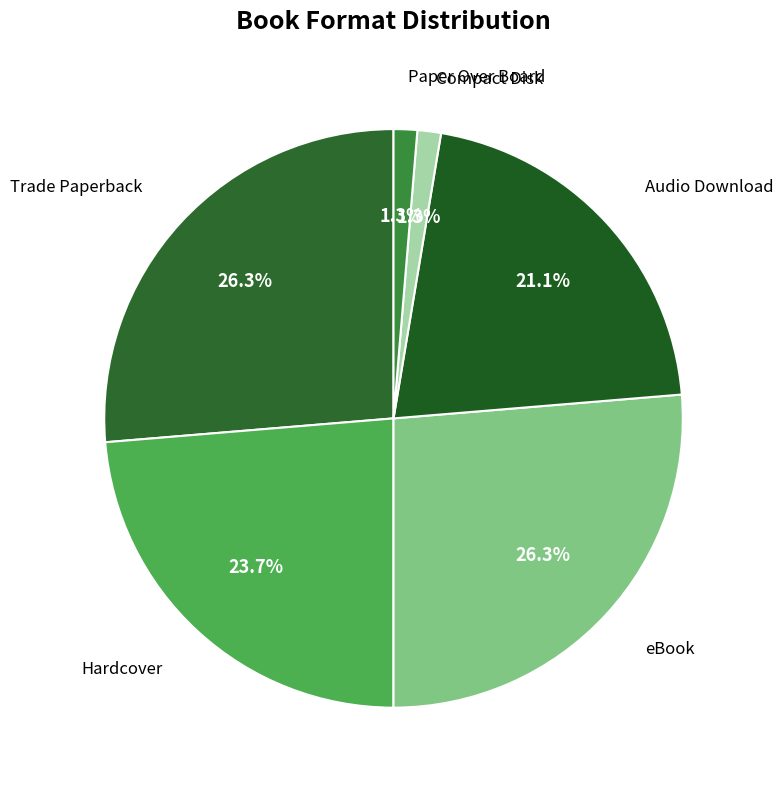

How many segments does this pie chart have?

6